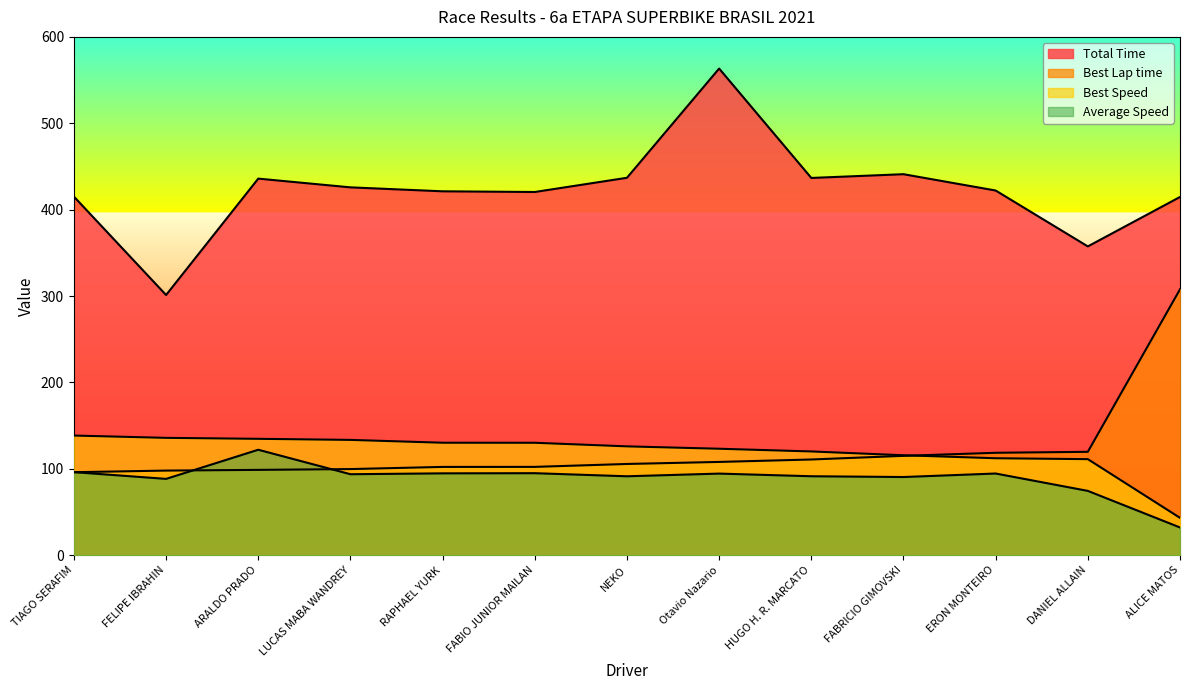

What is the difference between the maximum and minimum values in the Total Time series?

262.2